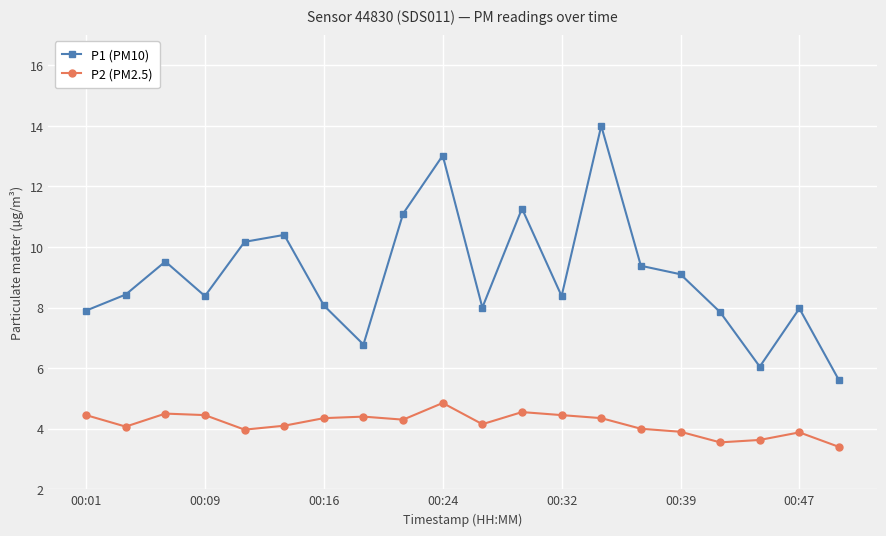

At how many categories does at least one series exceed 3?

20